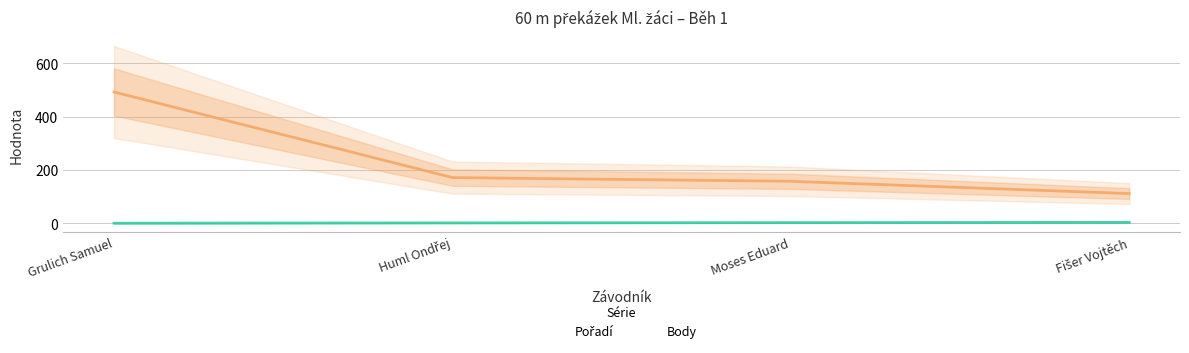

True or false: Pořadí has more than 0 interior local peaks.

False